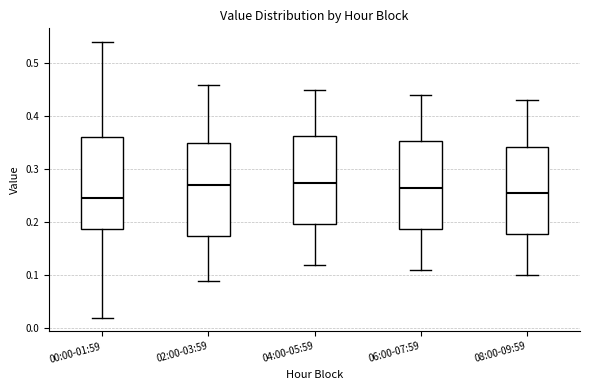

Reading left to right, read every box against the y-axis: the position of its median line, the range the box covers, and the ends of its whiskers. The values are not printed on the chart, so give them approximately, as read against the axis.

00:00-01:59: median 0.25, box 0.19 to 0.36, whiskers 0.02 to 0.54
02:00-03:59: median 0.27, box 0.18 to 0.35, whiskers 0.09 to 0.46
04:00-05:59: median 0.28, box 0.20 to 0.36, whiskers 0.12 to 0.45
06:00-07:59: median 0.27, box 0.19 to 0.35, whiskers 0.11 to 0.44
08:00-09:59: median 0.26, box 0.18 to 0.34, whiskers 0.10 to 0.43